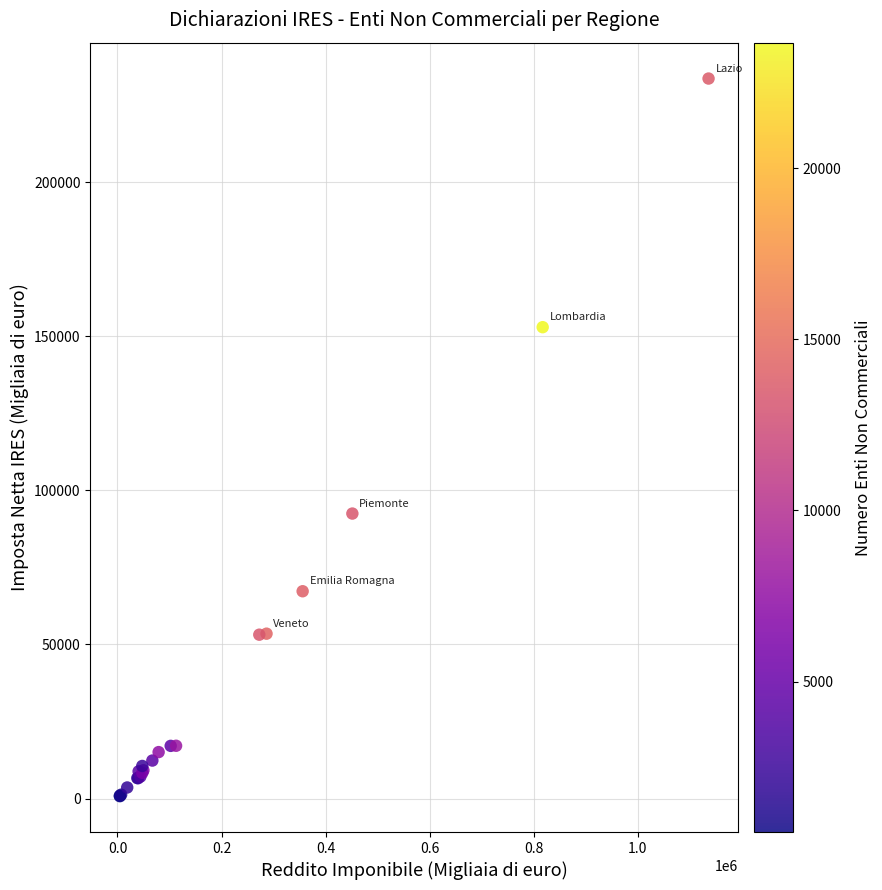

What Y value in the scatter plot is closest to 117218?

92485